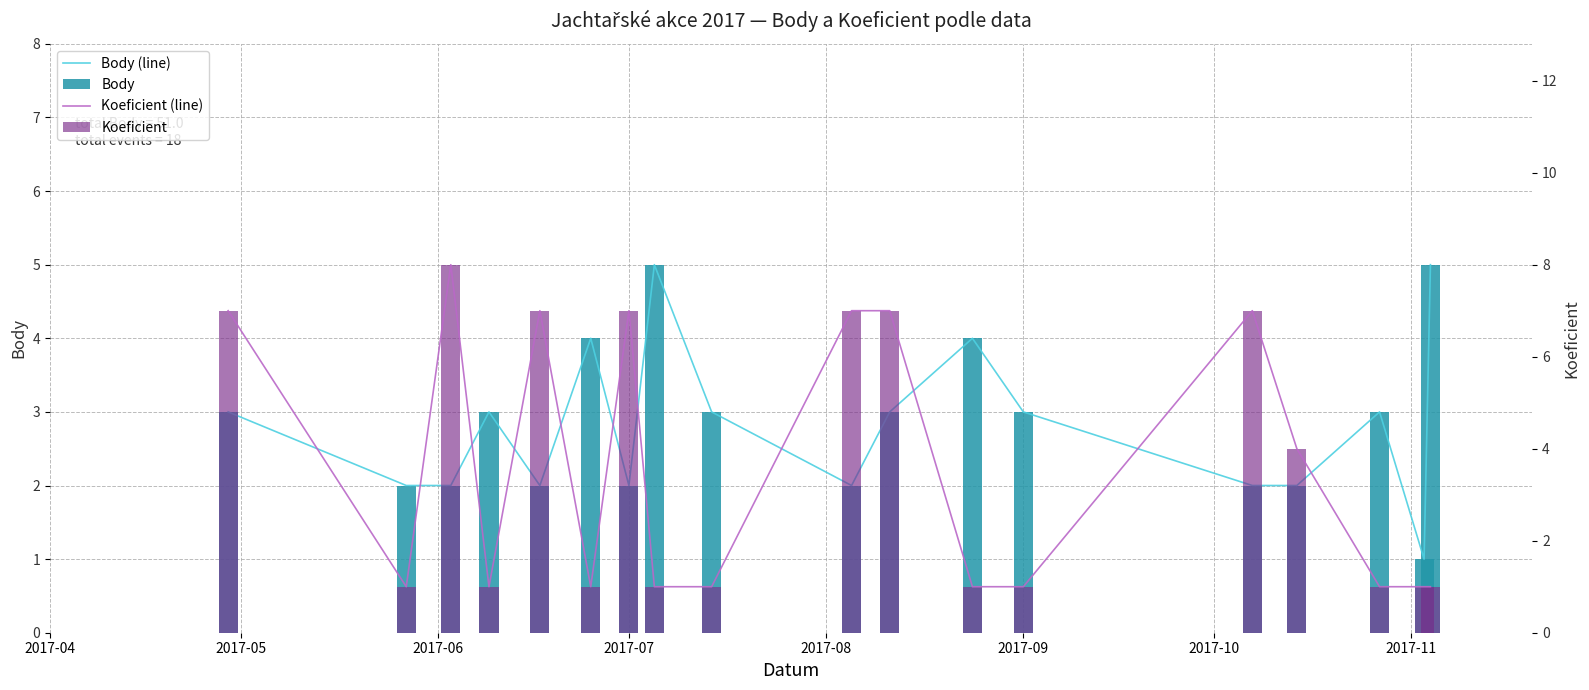

What is the value of the Body (line) bar at the 17th from the left?

1